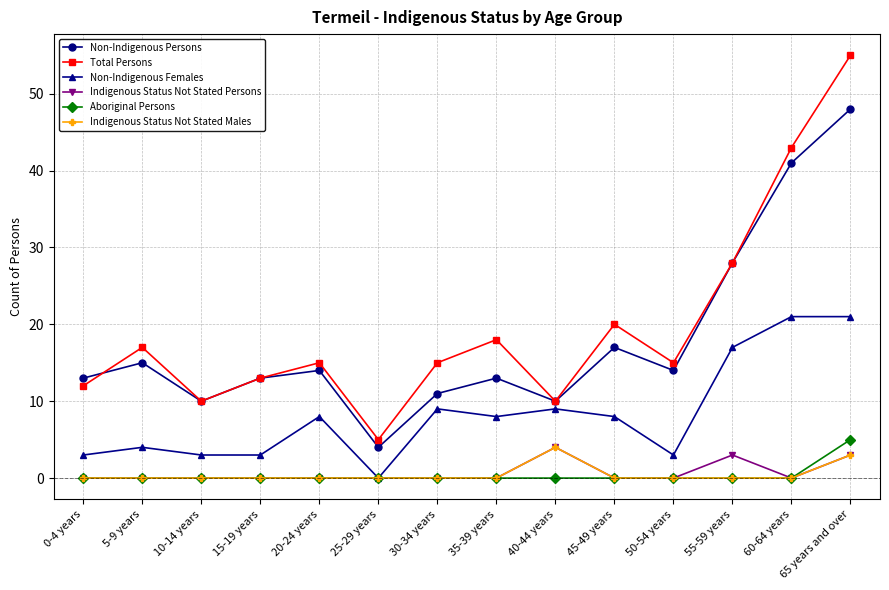

What is the total value across all series at 40-44 years?

37